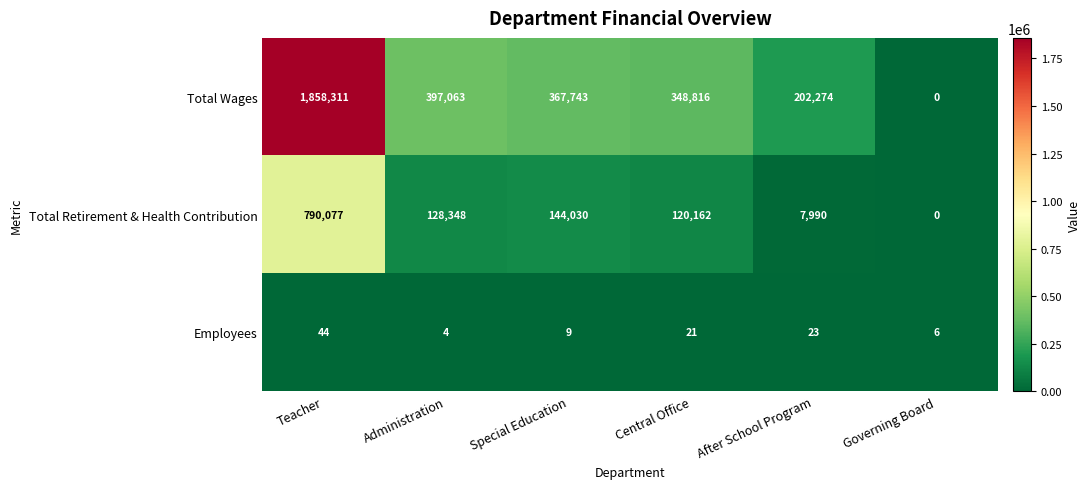

The value of Employees at Special Education is 14. True or false?

False